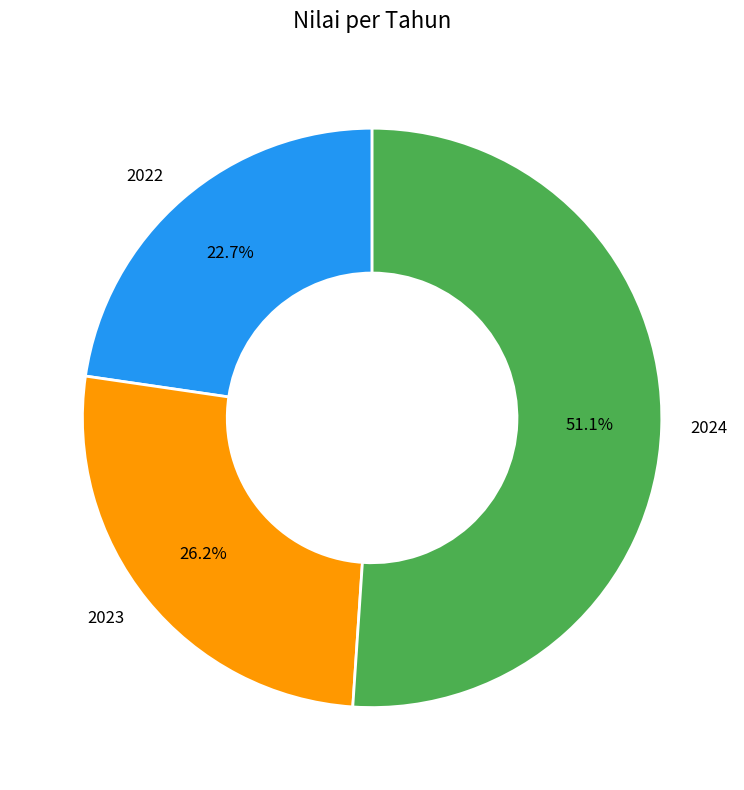

What percentage do 2023 and 2022 together represent?

48.9%